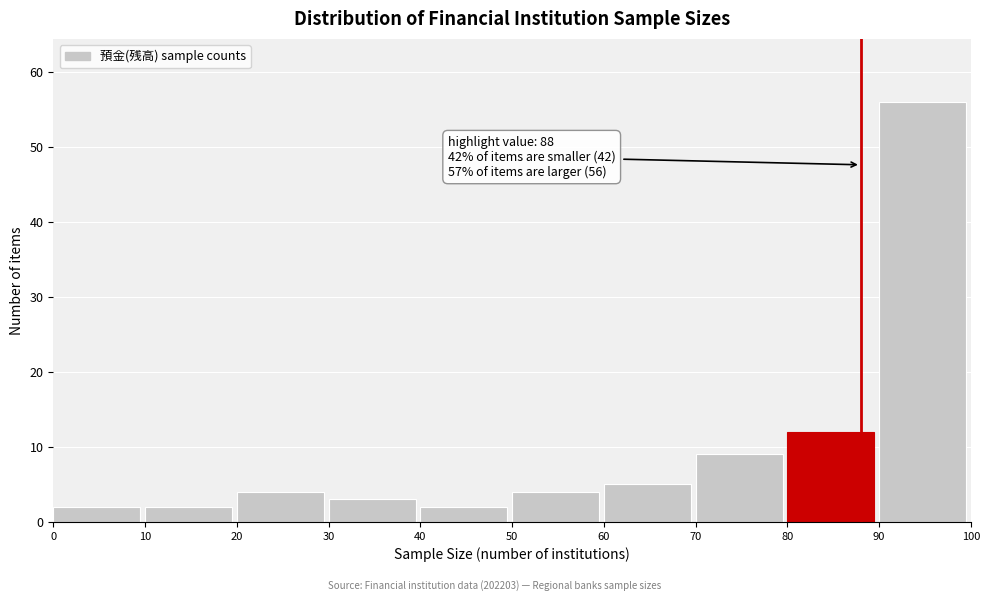

Over which range of the x-axis is the bar tallest?

90 to 100